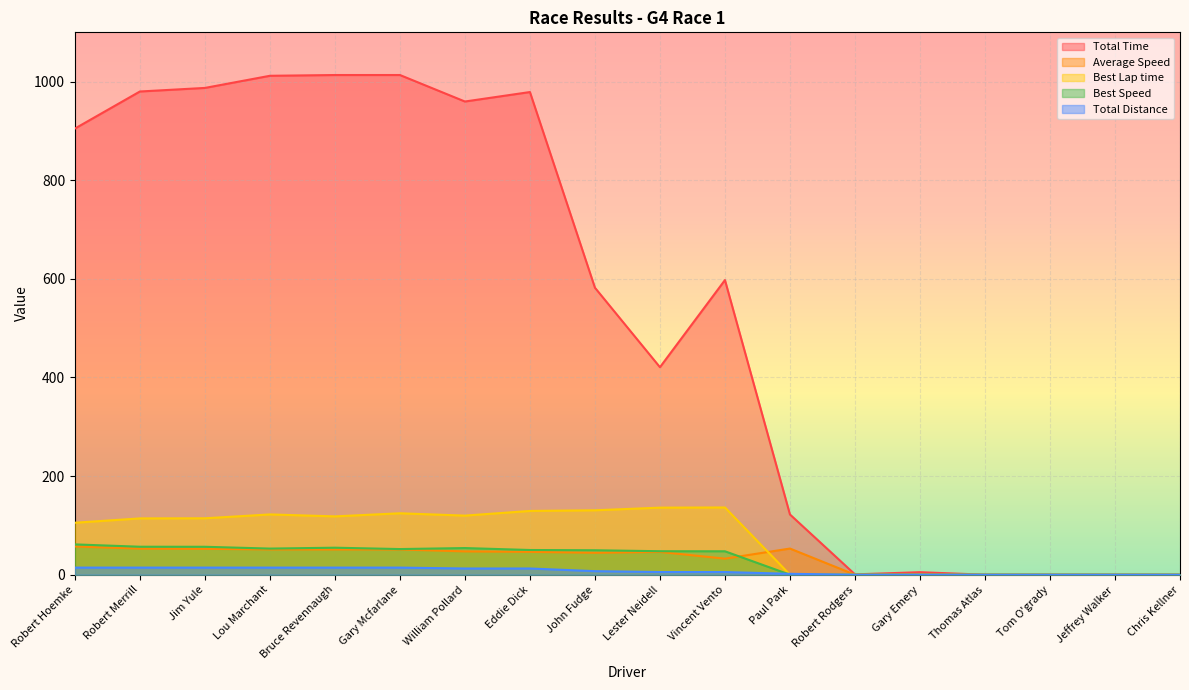

How many values in the Average Speed series are below 46?

8